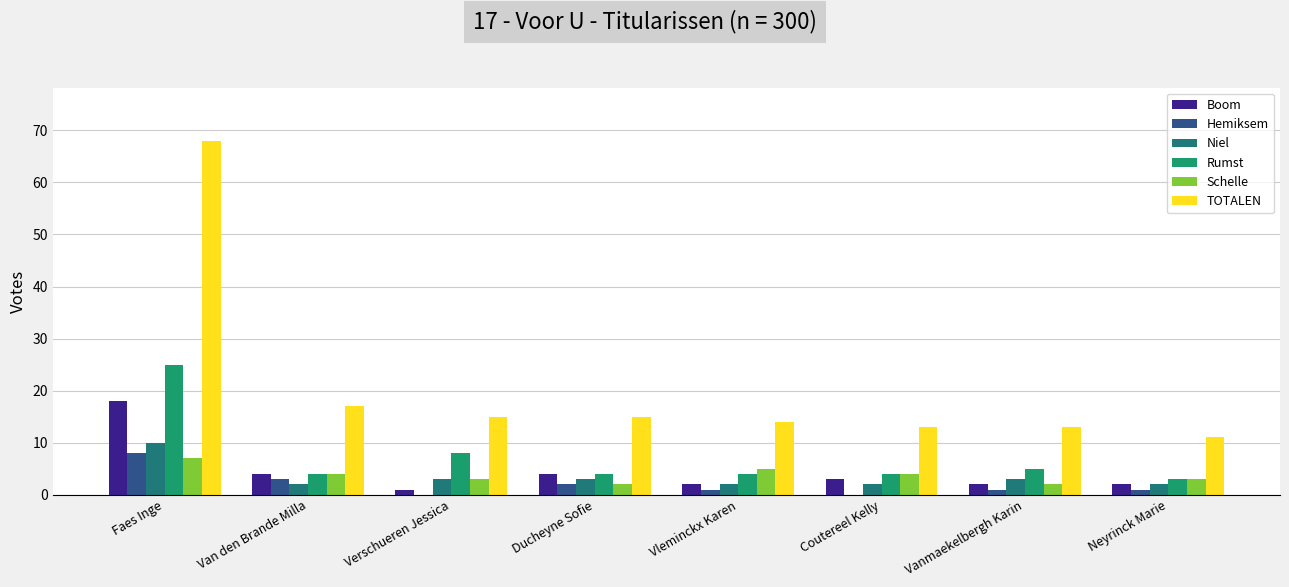

Does the chart contain stacked bars?

No